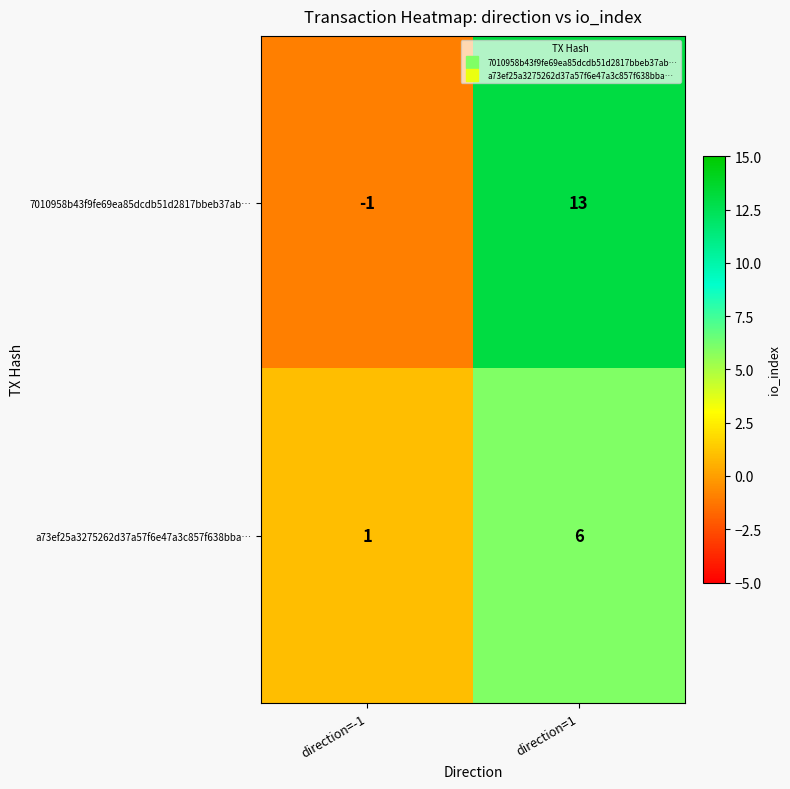

What is the greatest value displayed?

13